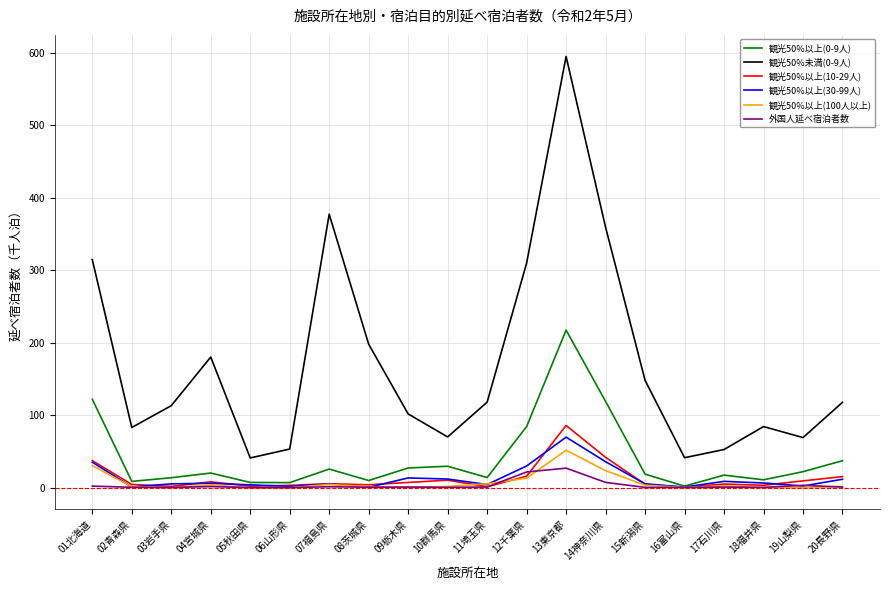

At which category is the sum across all series the highest?

13東京都